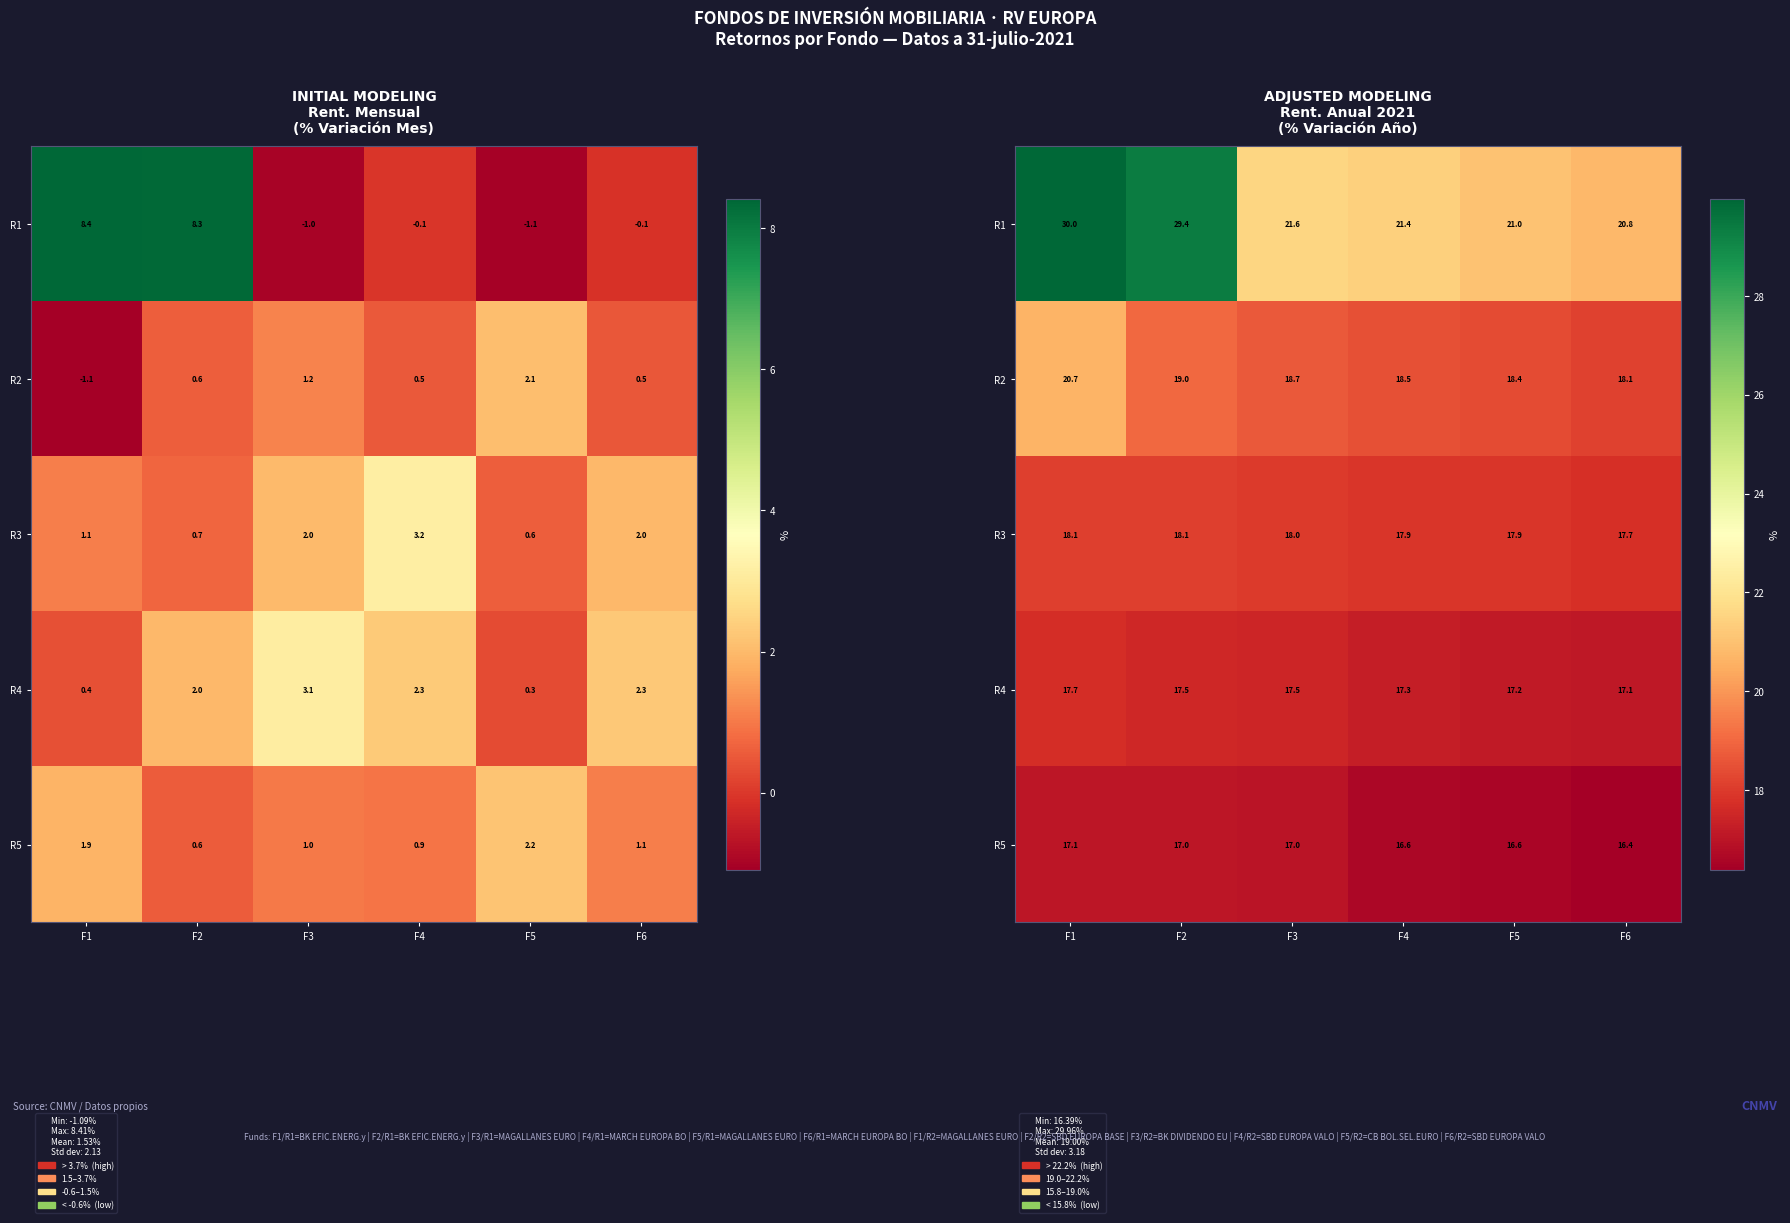

Rank the series at F5 from lowest to highest value.

R5, R4, R3, R2, R1